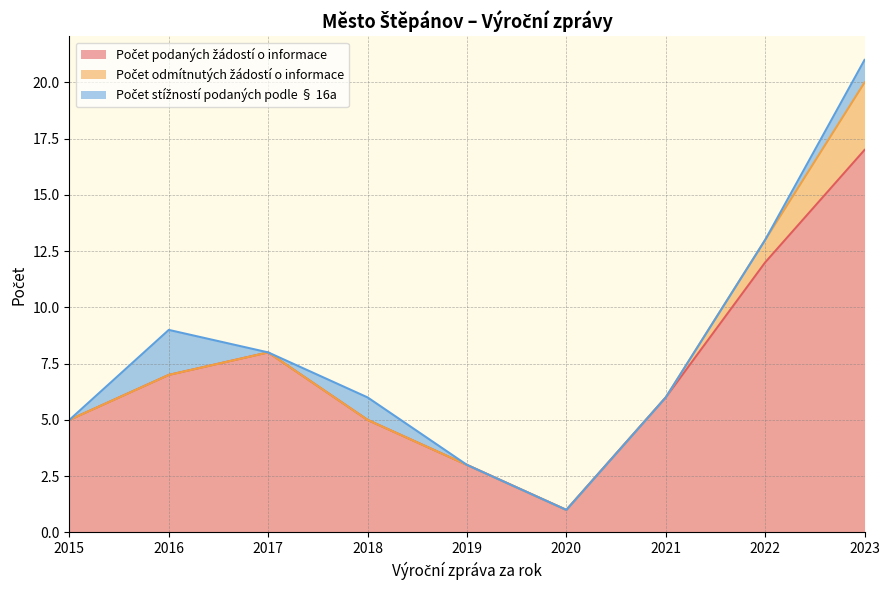

What is the difference between the second highest and minimum values in the Počet podaných žádostí o informace series?

11